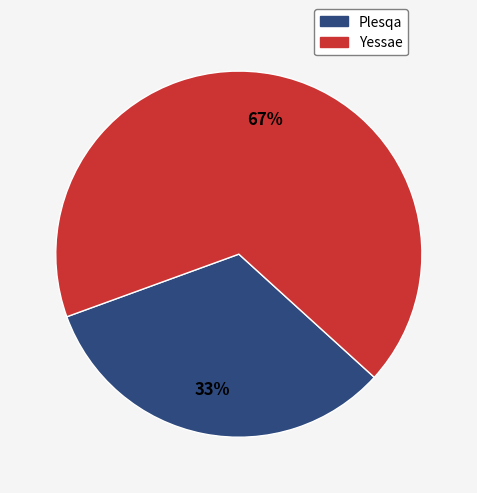

To the nearest percent, what is the combined percentage of Yessae and Plesqa?

100%